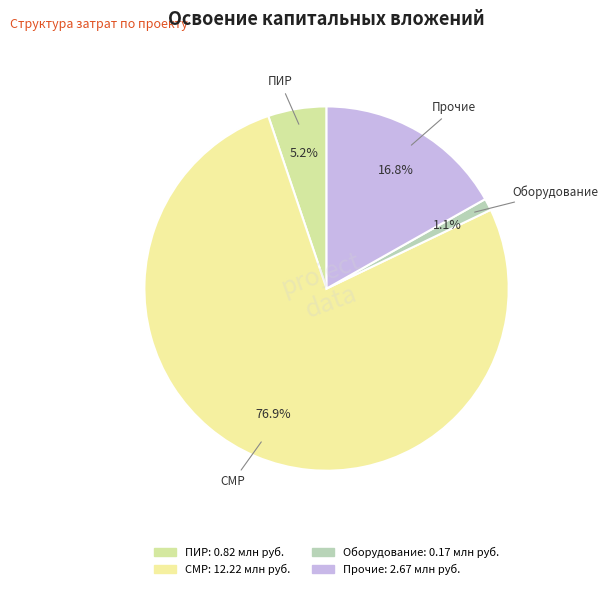

Count the number of slices in the pie.

4